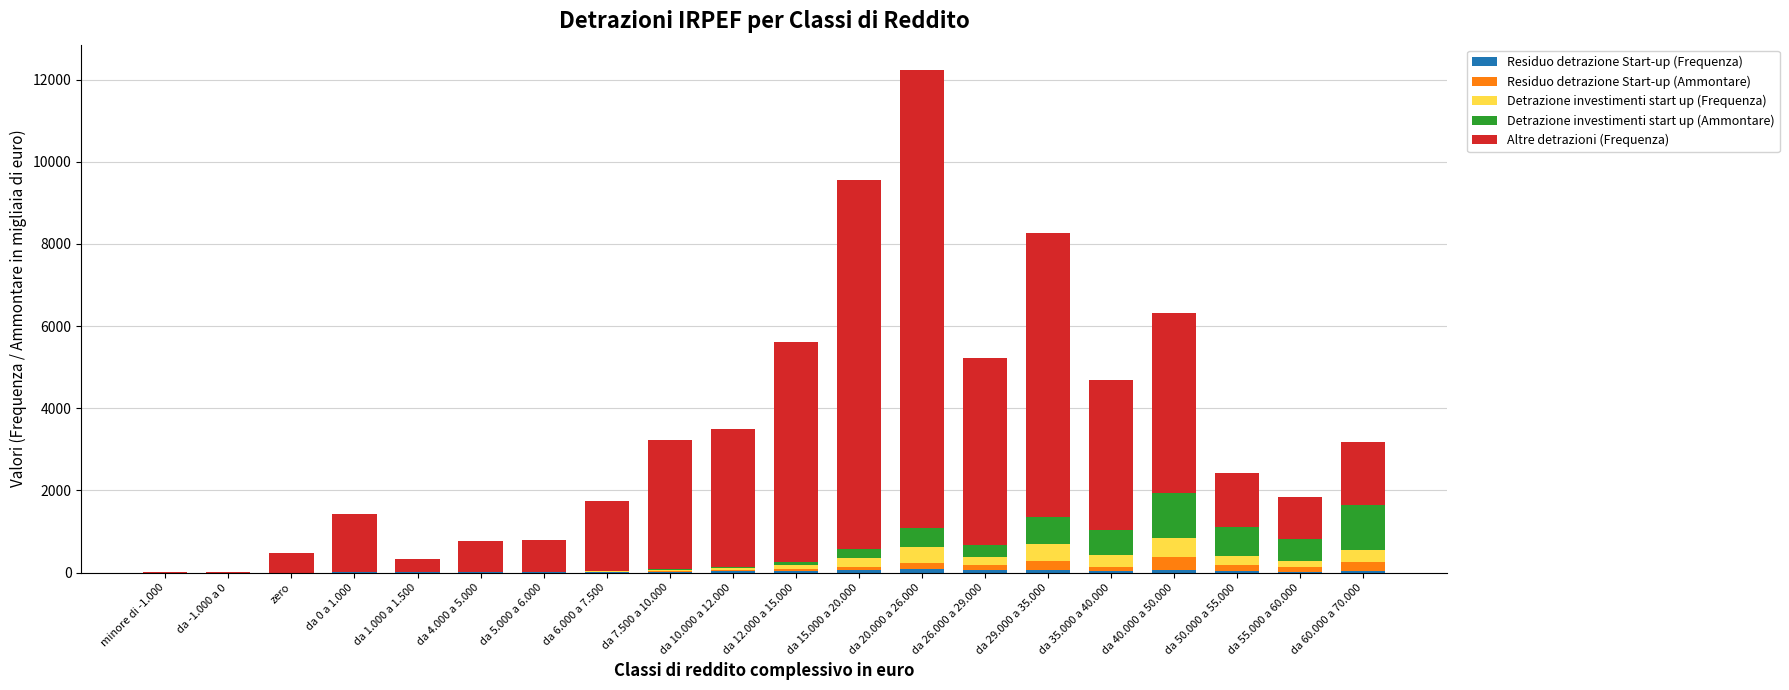

At which category is the sum across all series the highest?

da 20.000 a 26.000